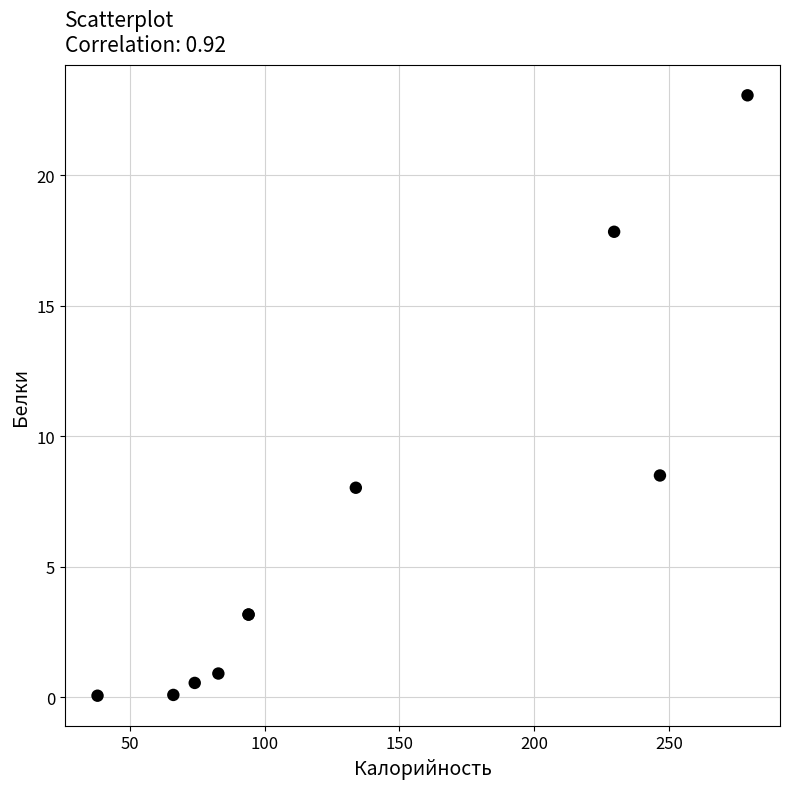

What Y value in the scatter plot is closest to 11?

8.5